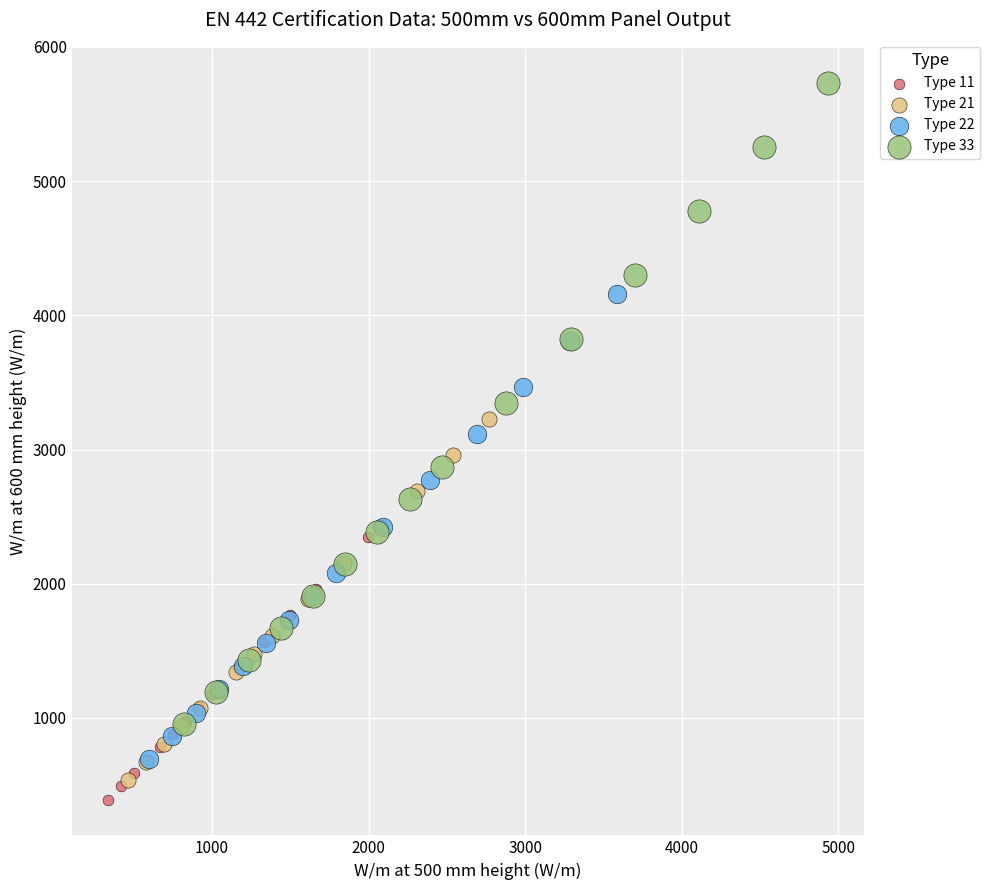

Which series has the largest Y range (max minus min)?

Type 33